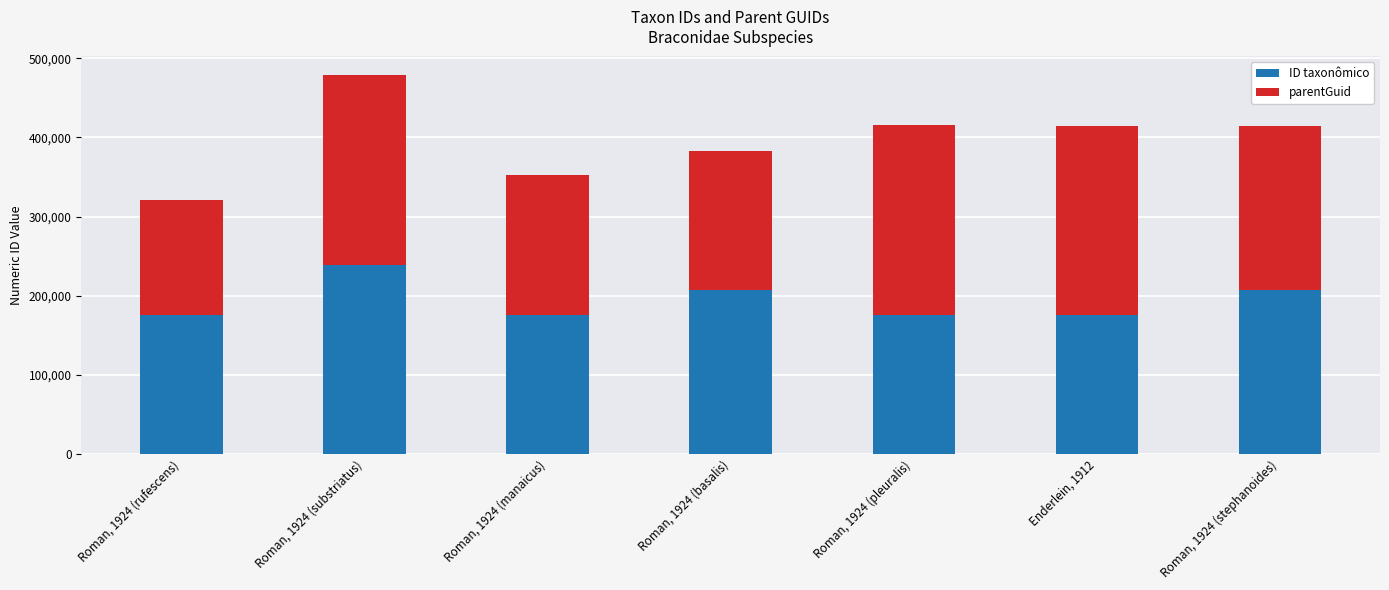

What is the sum of all ID taxonômico values?

1357221